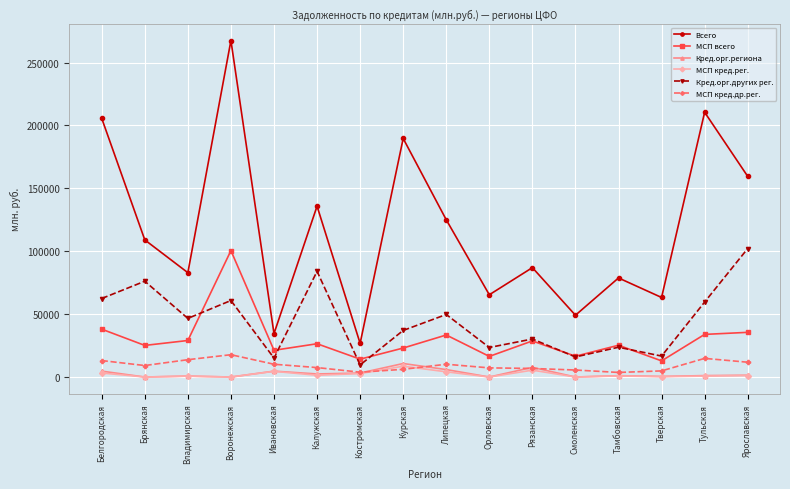

True or false: Кред.орг.других рег. and Кред.орг.региона intersect in this chart.

False